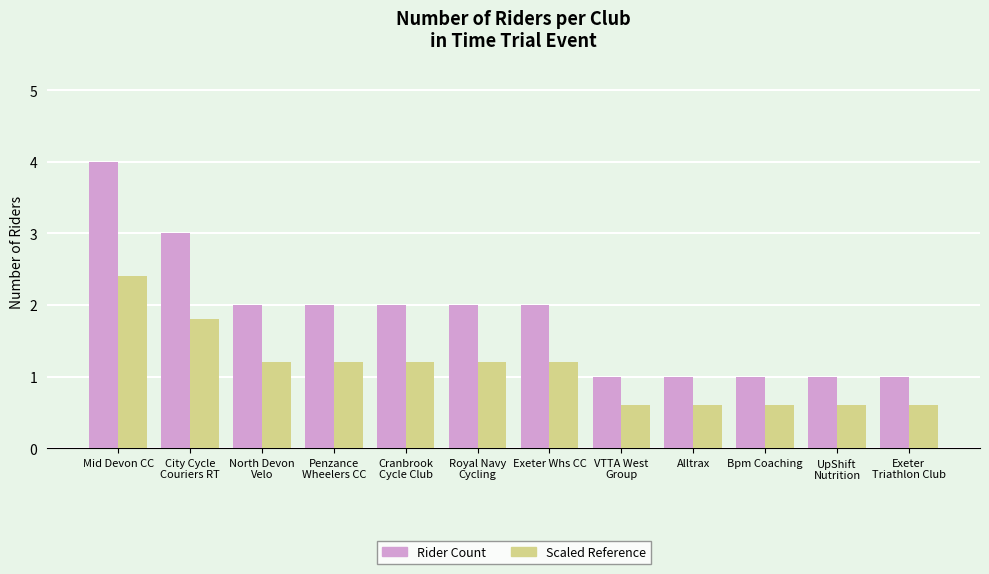

At which category is the sum across all series the highest?

Mid Devon CC